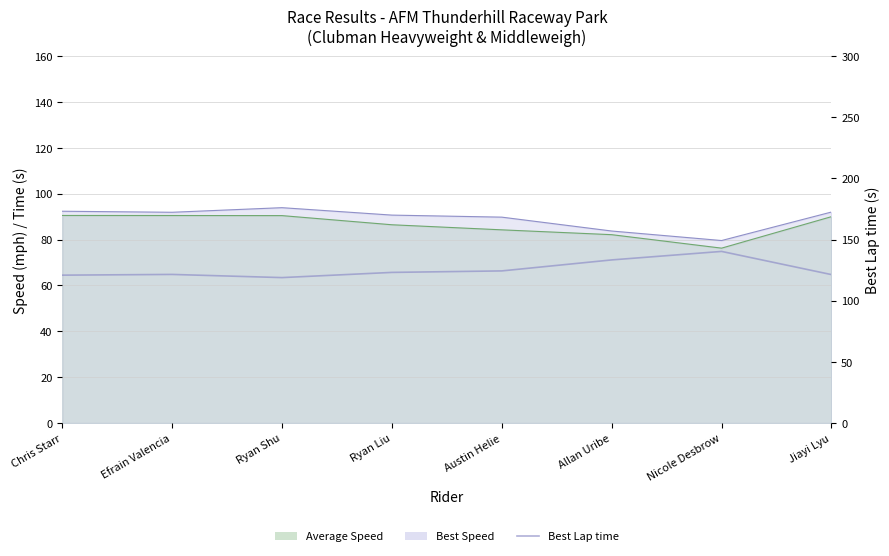

At which category does the chart reach its minimum across all series?

Ryan Shu